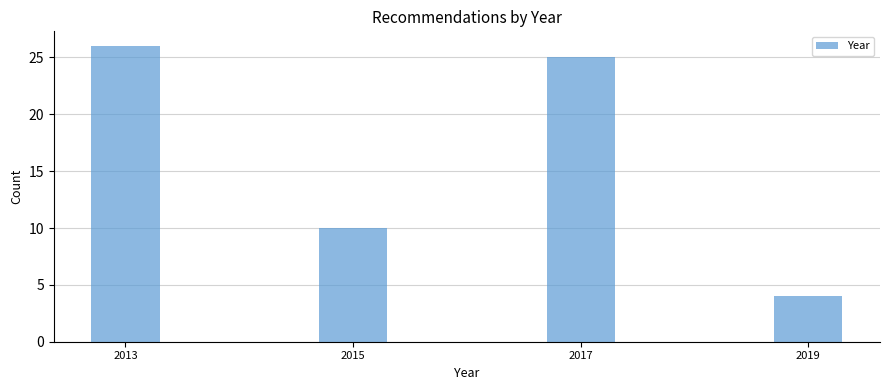

Reading right to left, list all the values displayed in this chart.

4	25	10	26